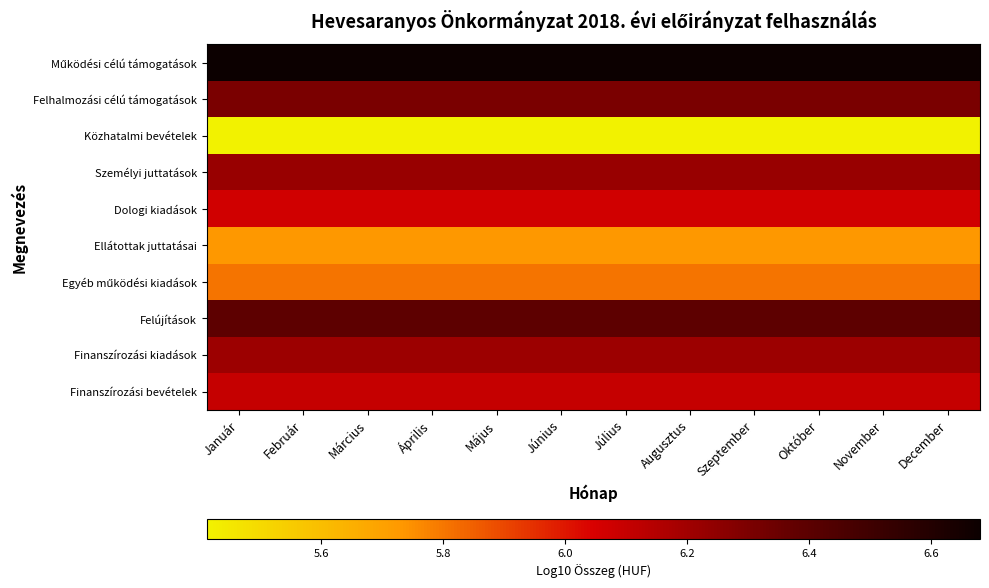

At how many categories does at least one series exceed 5?

12